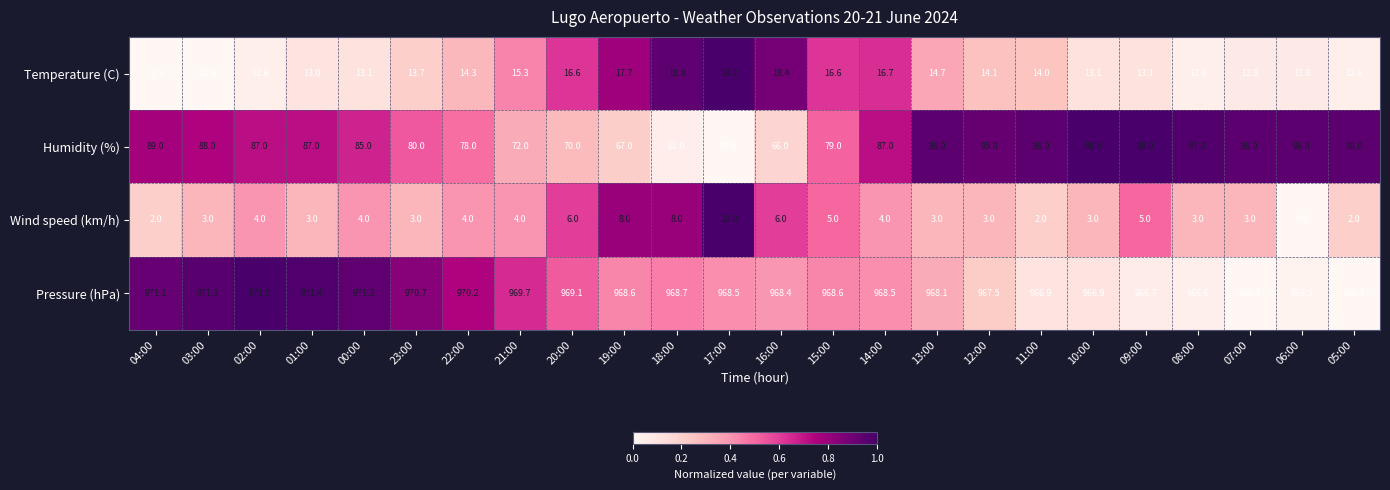

What is the difference between the highest and lowest values at 09:00?

961.7